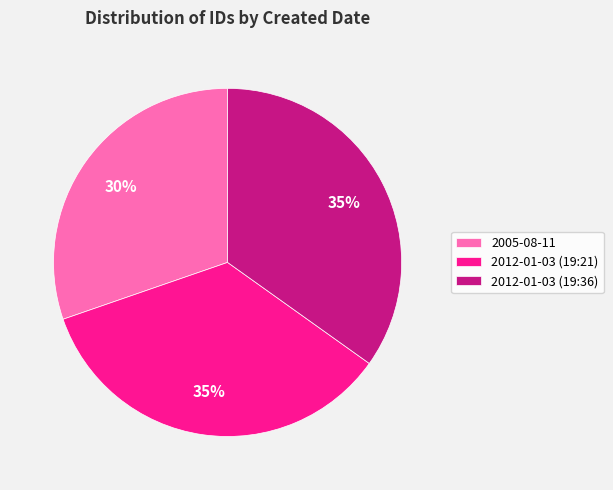

How many slices are in this pie chart?

3